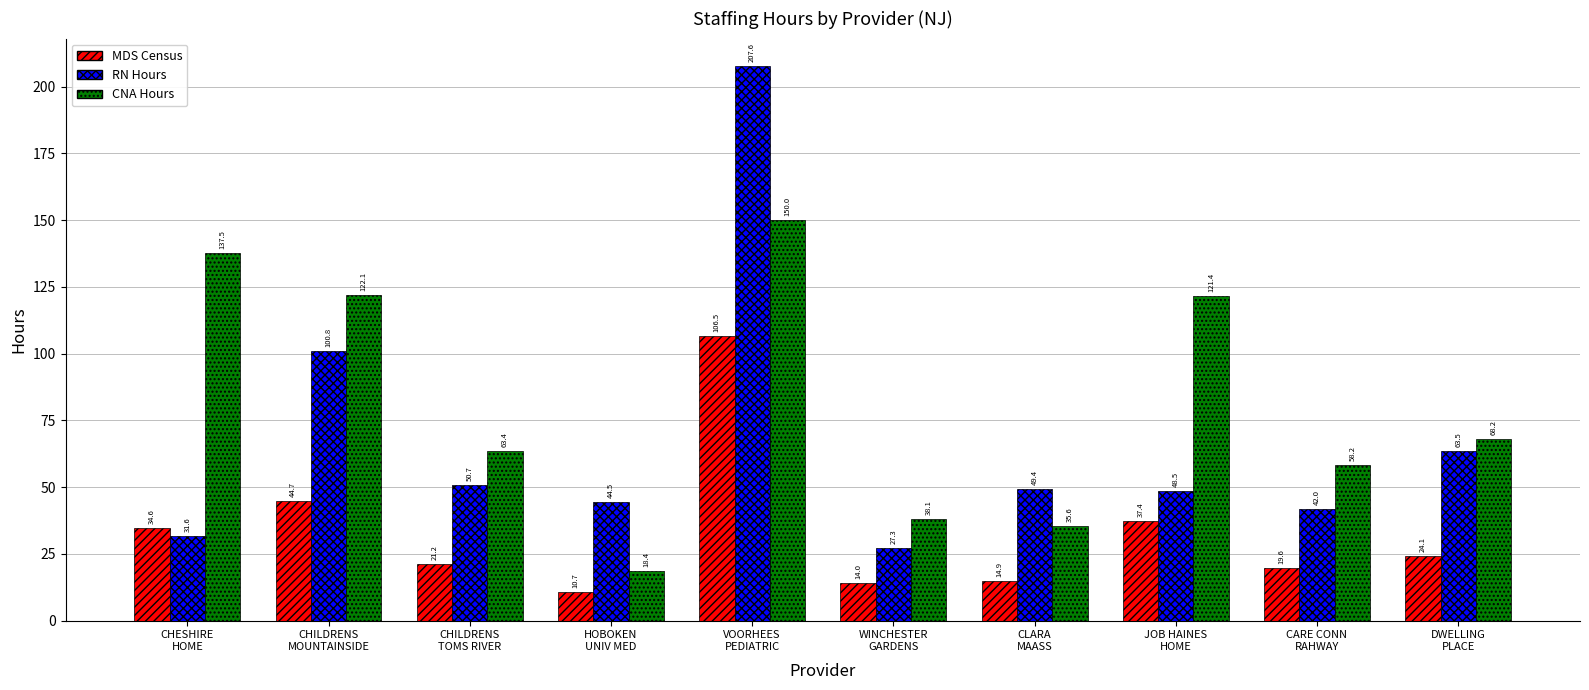

How many data points in MDS Census are less than 24?

5